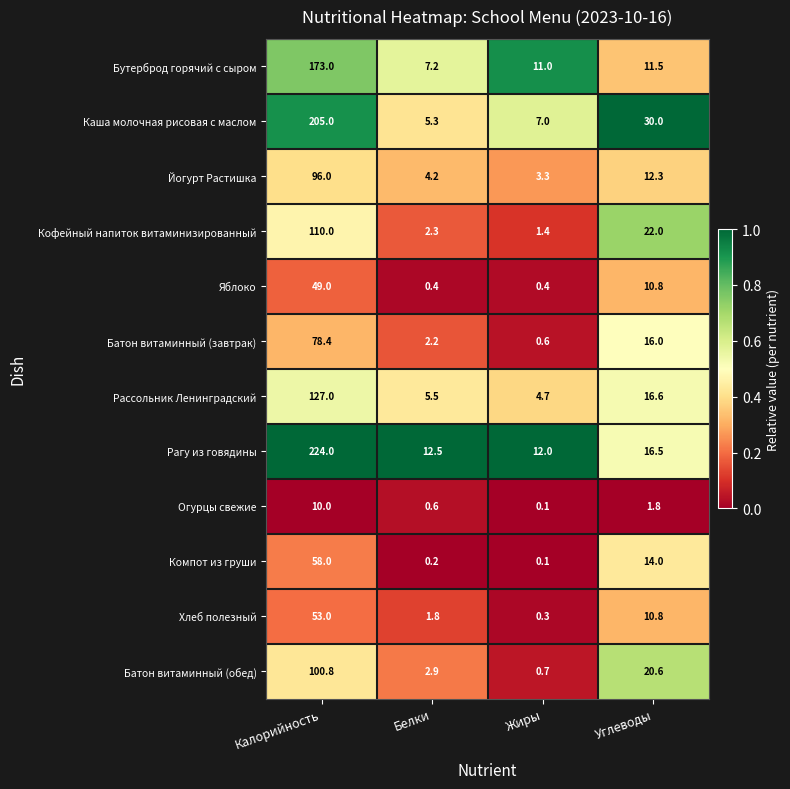

What is the difference between the maximum and minimum values in the Йогурт Растишка series?

92.7